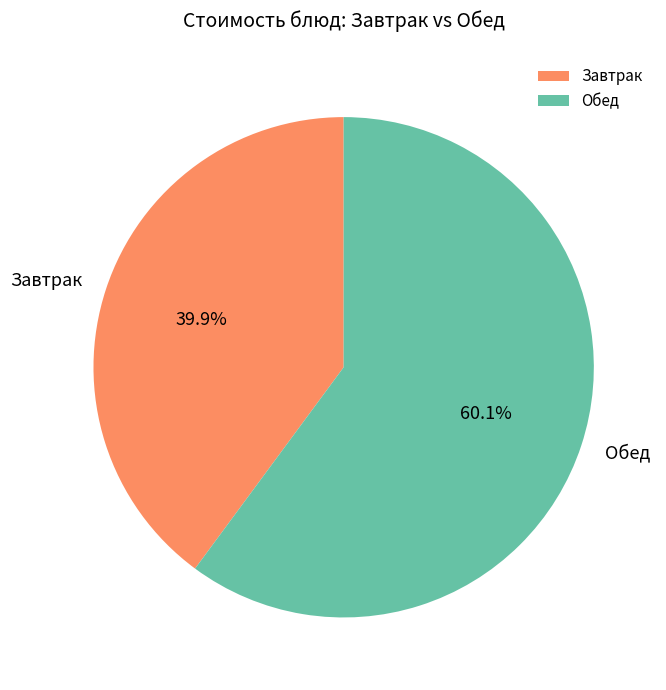

Which slice is the largest?

Обед